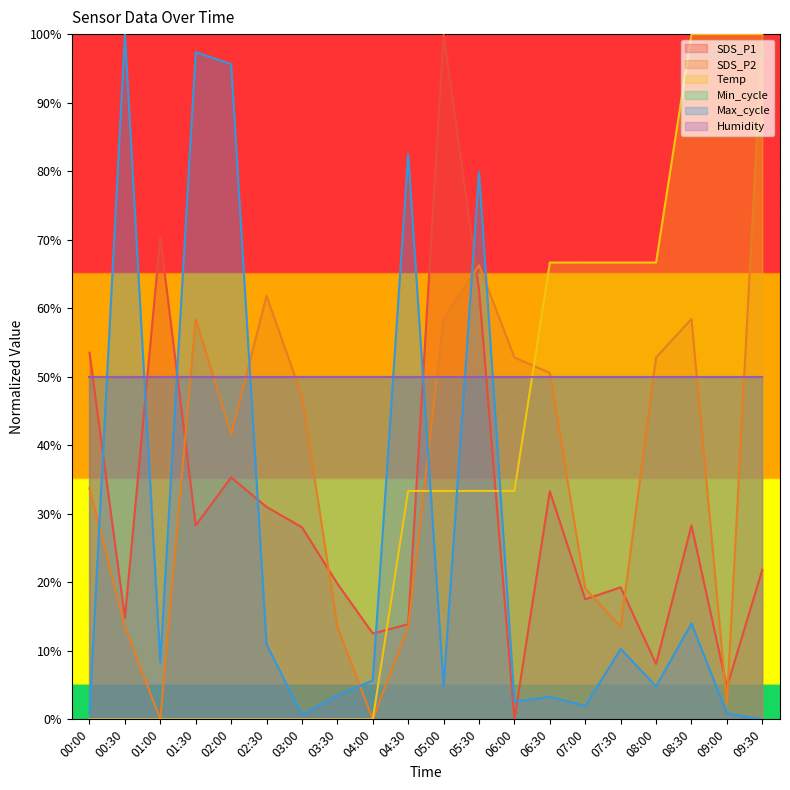

Rank the categories by SDS_P1 value from highest to lowest.

05:00, 01:00, 05:30, 00:00, 02:00, 06:30, 02:30, 01:30, 08:30, 03:00, 09:30, 03:30, 07:30, 07:00, 00:30, 04:30, 04:00, 08:00, 09:00, 06:00